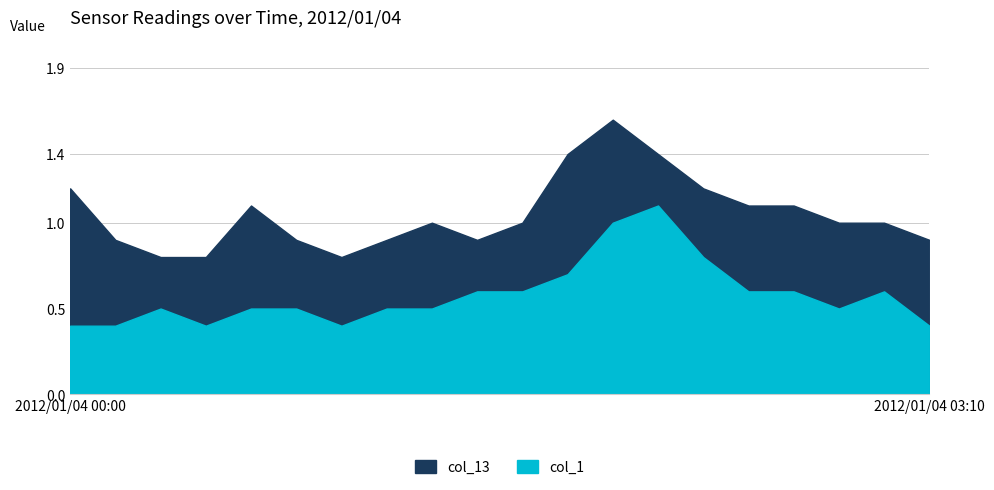

Where is the first local maximum for col_1?

2012/01/04 00:20